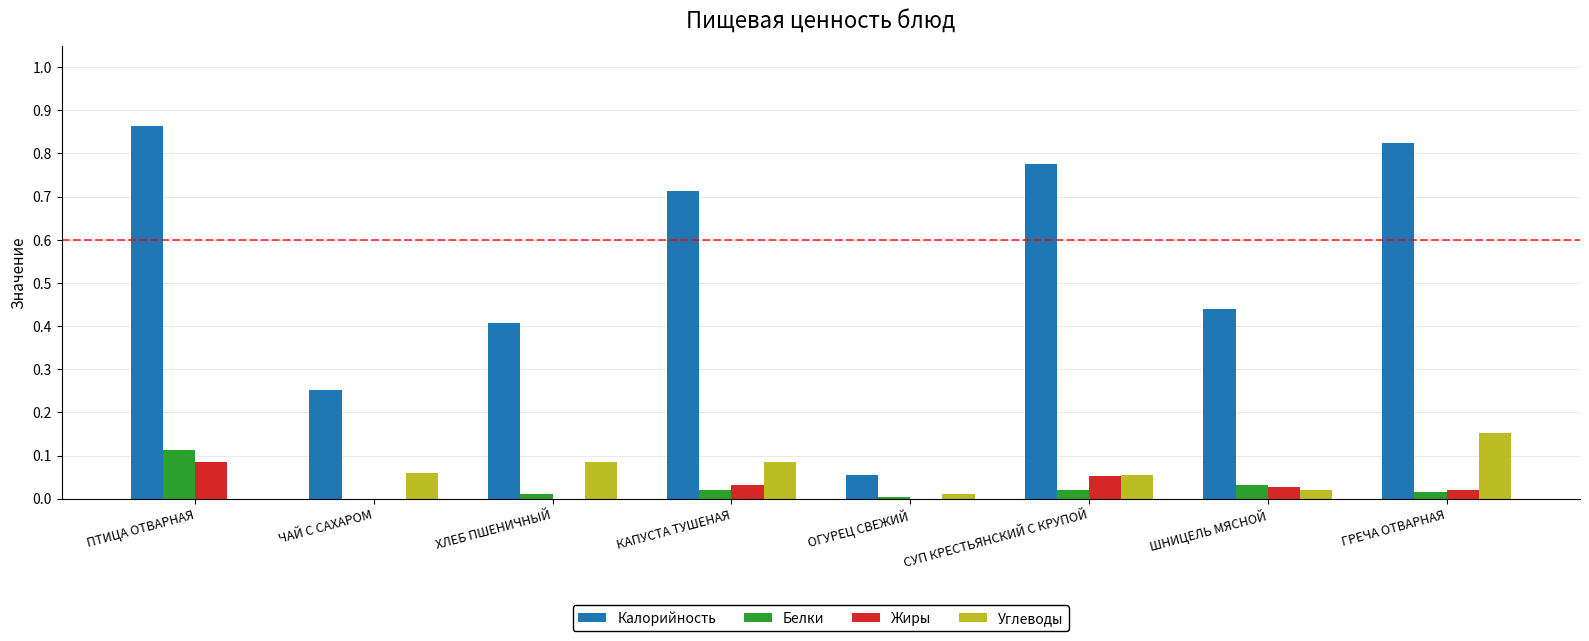

Are the bars horizontal?

No